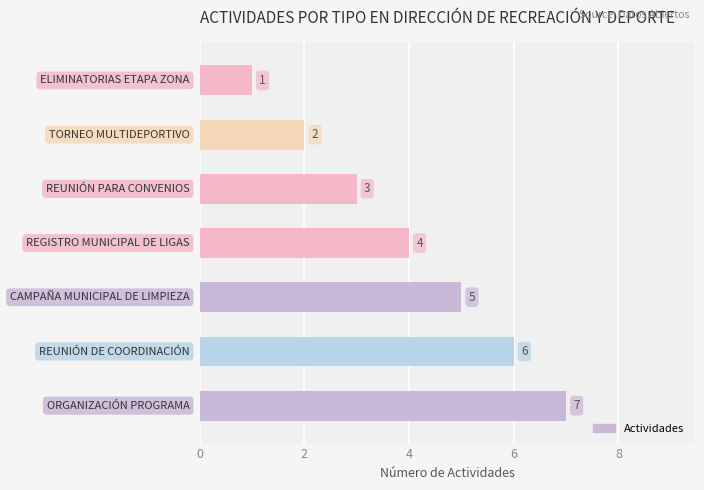

What value does the data have at 3?

4